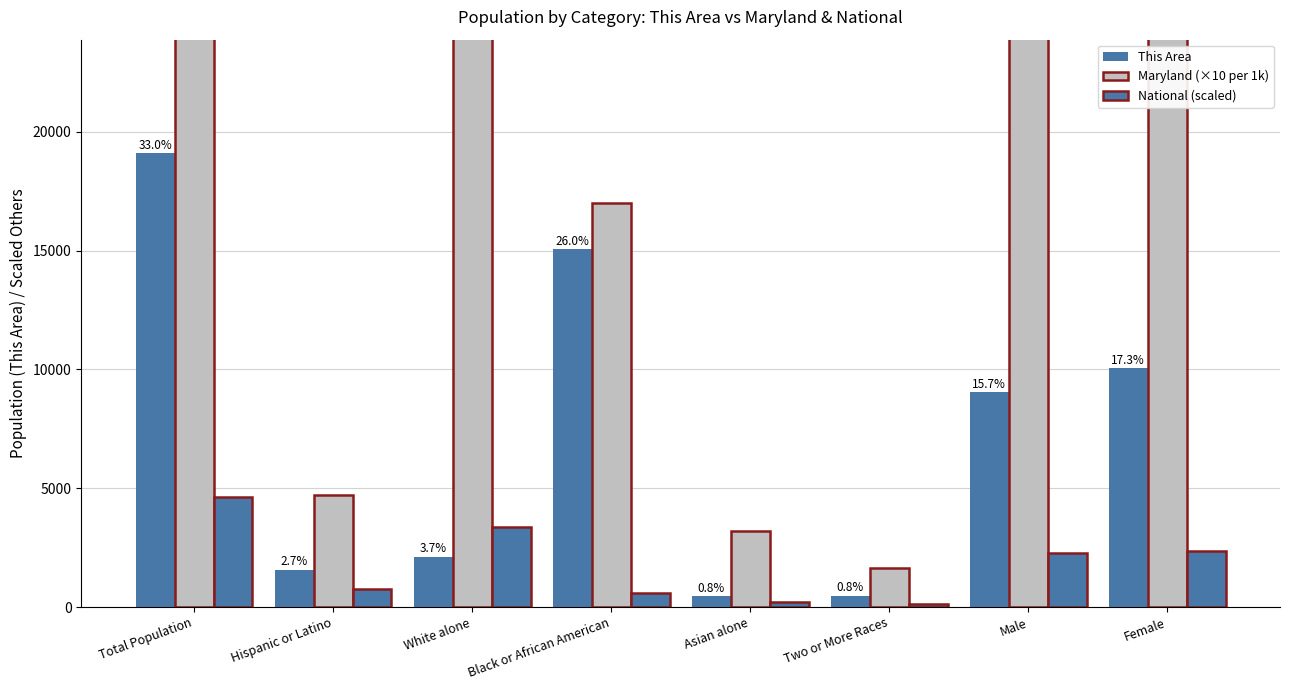

Reading right to left, list all the values displayed in this chart.

This Area: 10037.0	9059.0	481.0	450.0	15051.0	2123.0	1573.0	19096.0
Maryland (×10 per 1k): 29817.9	27917.6	1647.1	3188.5	17003.0	33592.8	4706.3	57735.5
National (scaled): 2354.5	2276.7	135.1	220.1	583.9	3353.3	757.2	4631.2